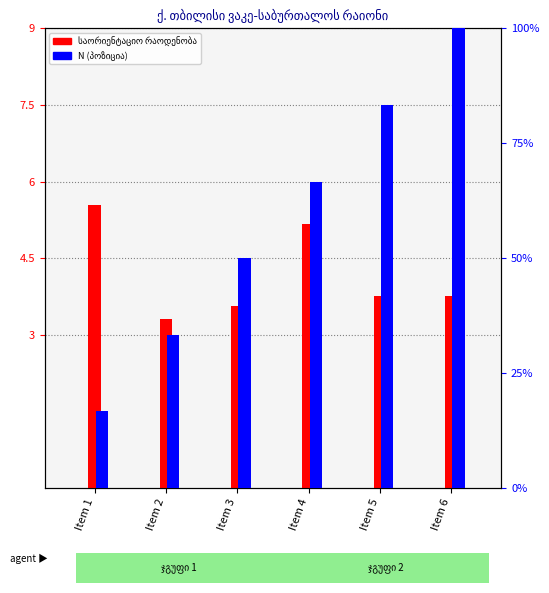

Reading right to left, extract all data points from this chart.

საორიენტაციო რაოდენობა: Item 6=3.8	Item 5=3.8	Item 4=5.2	Item 3=3.6	Item 2=3.3	Item 1=5.5
N (პოზიცია): Item 6=100.0	Item 5=83.3	Item 4=66.7	Item 3=50.0	Item 2=33.3	Item 1=16.7